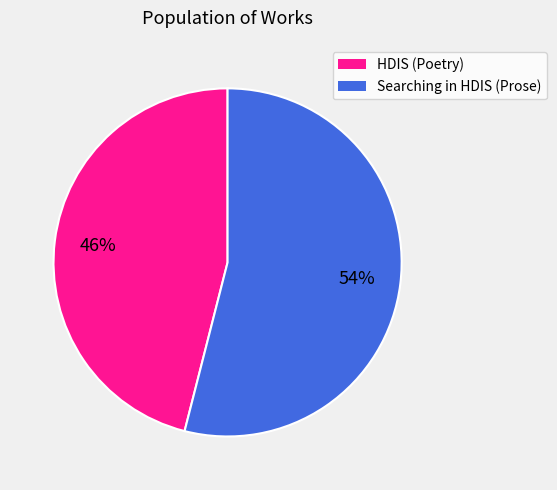

How many segments does this pie chart have?

2